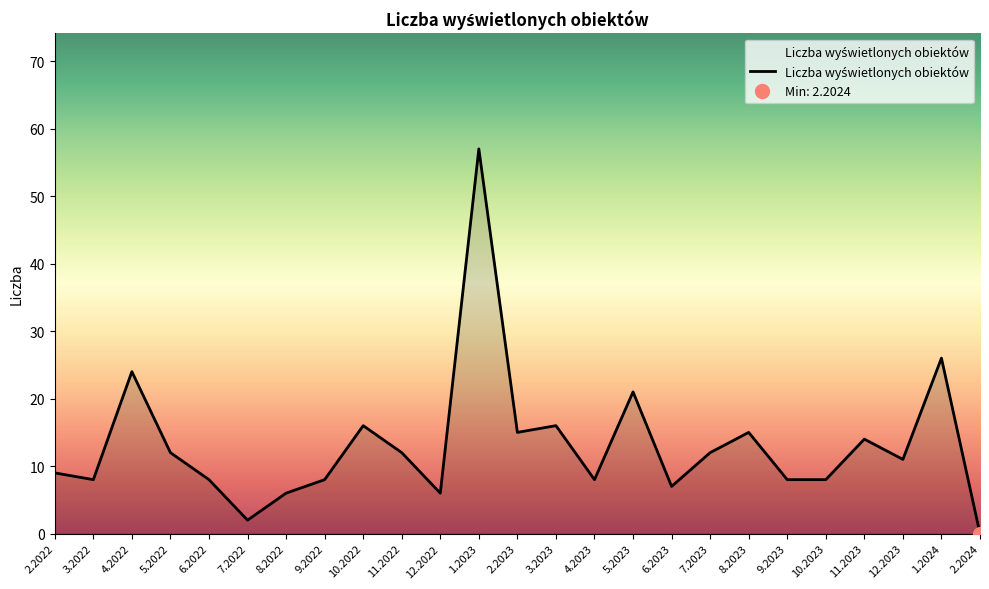

What is the change in value from 9.2023 to 11.2023?

+6